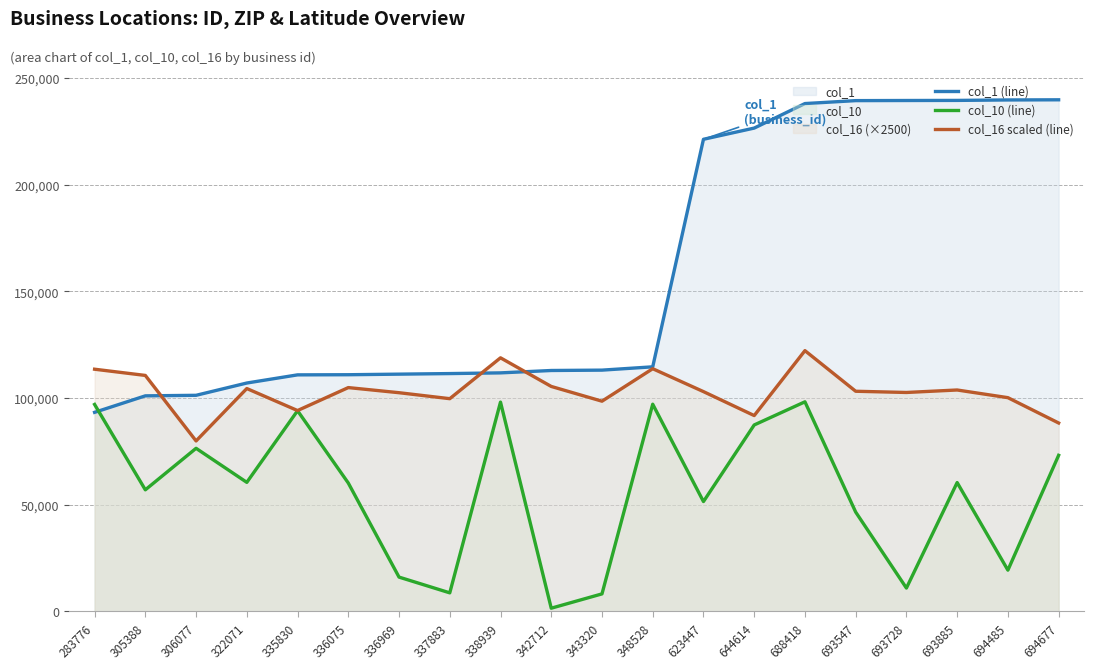

What is the difference between the highest and lowest values at 343320?

104859.0